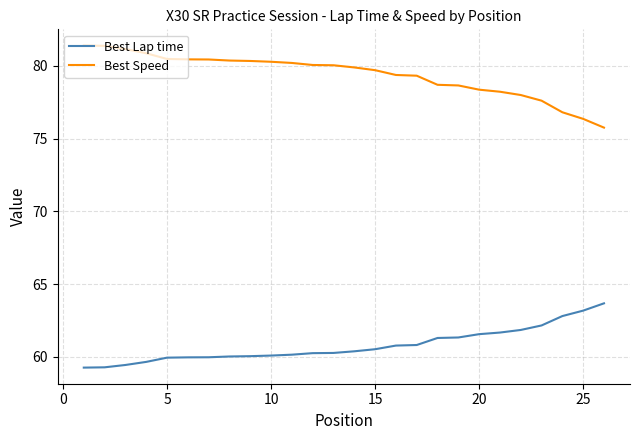

Rank the series by their average value, from highest to lowest.

Best Speed, Best Lap time